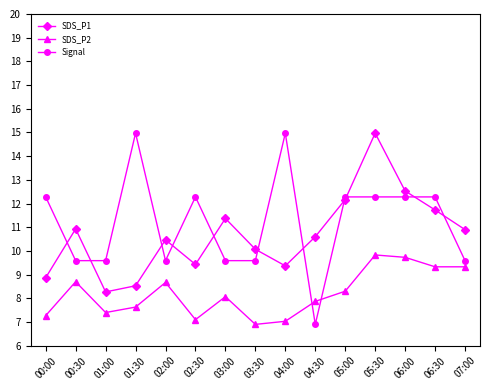

What is the minimum value shown in the chart?

6.9